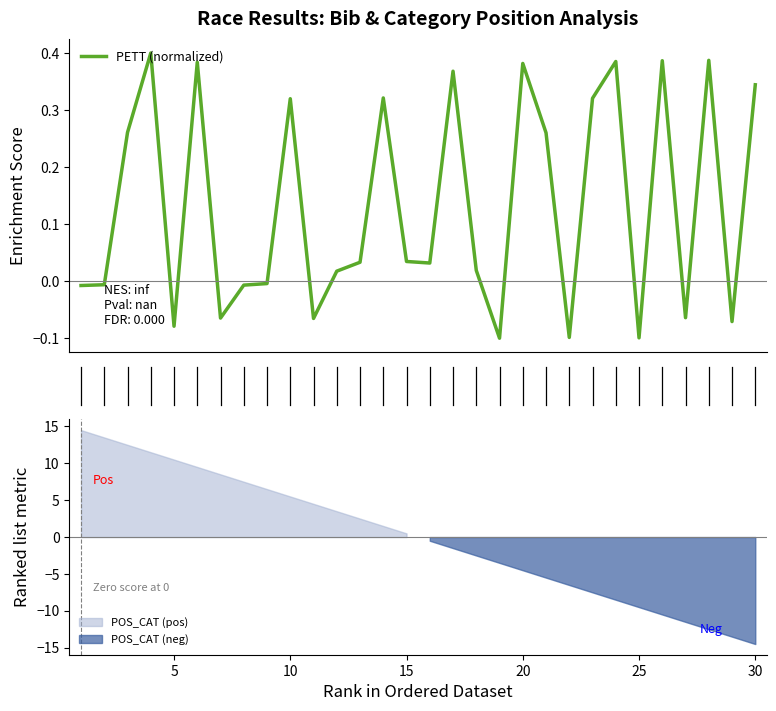

What is the value of the 5th point from the left?

-0.1